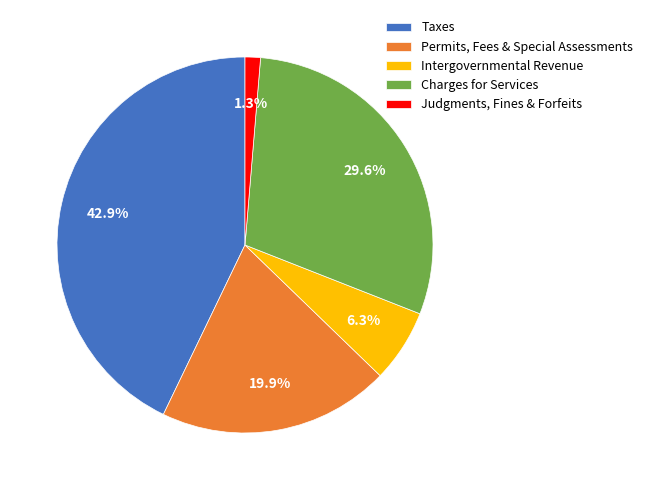

How much of the chart is everything except Judgments, Fines & Forfeits?

98.7%